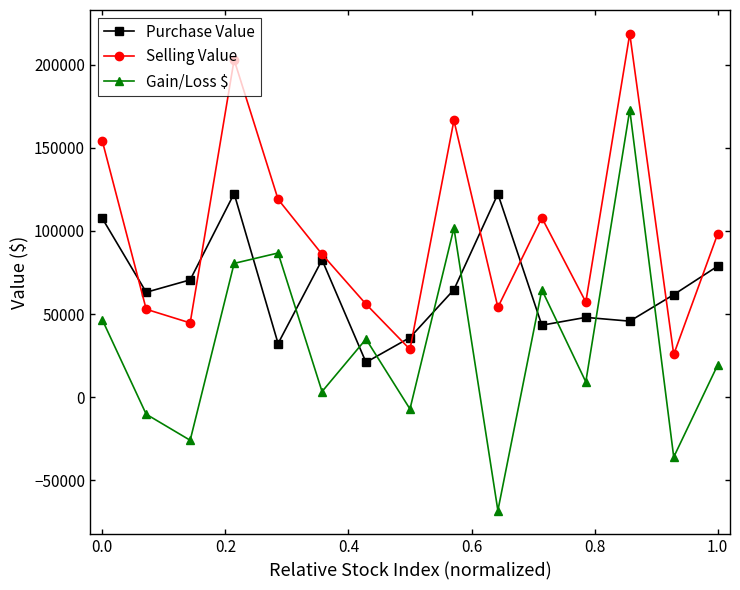

Which series has the largest total across all categories?

Selling Value